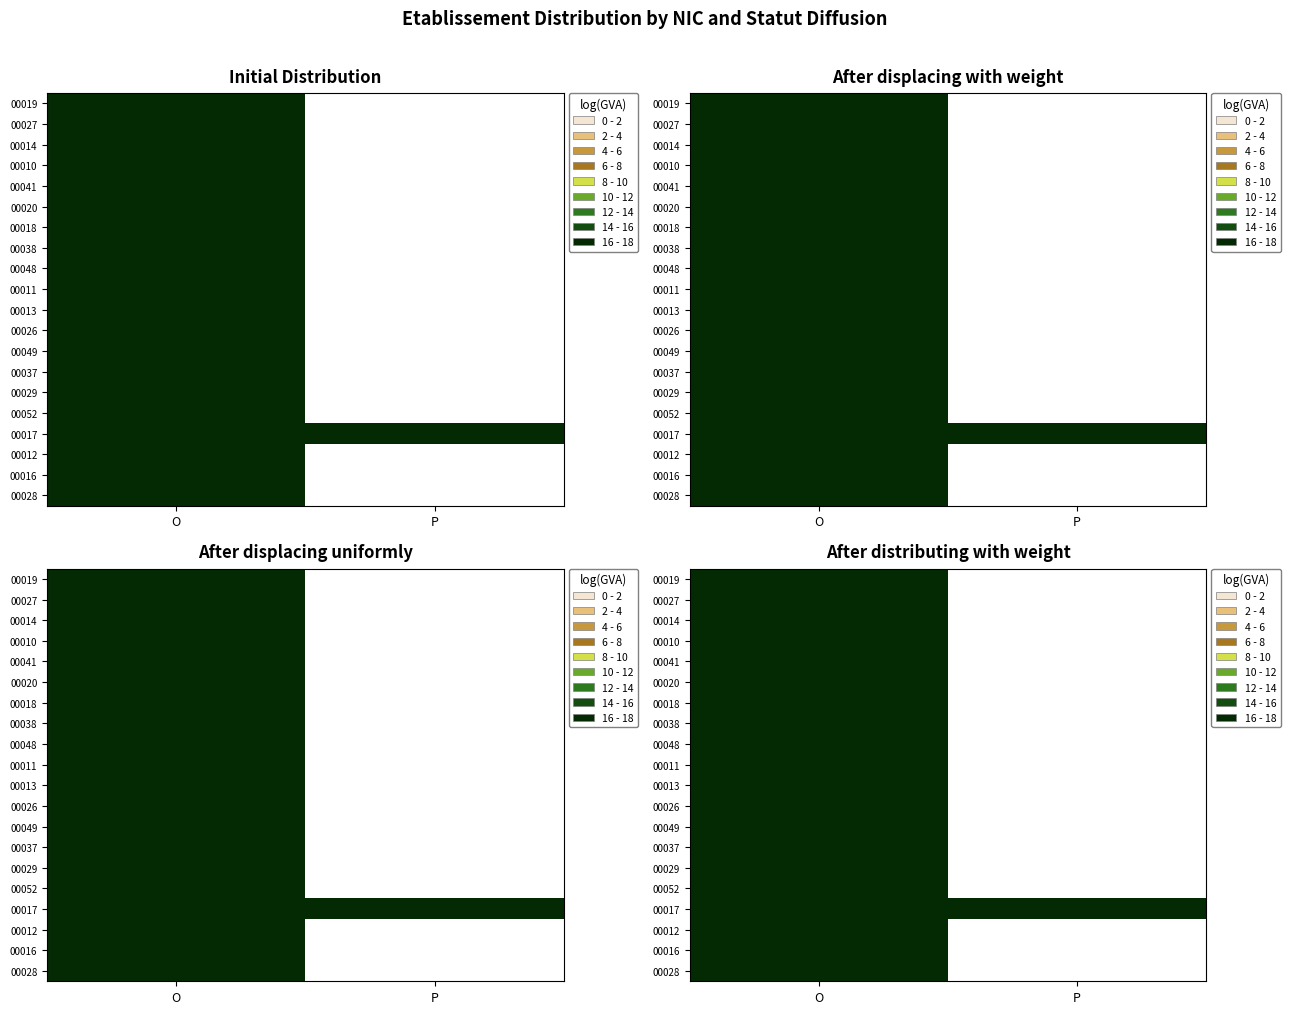

Which series has the largest range (max minus min)?

00016